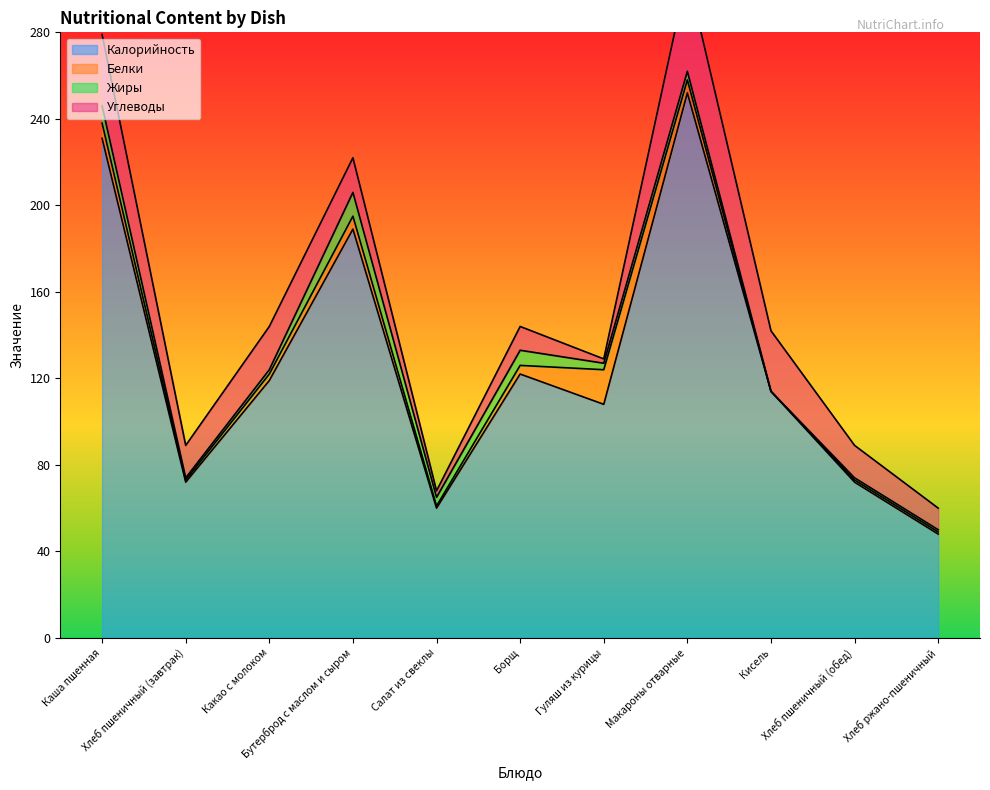

Which series has the largest total across all categories?

Калорийность